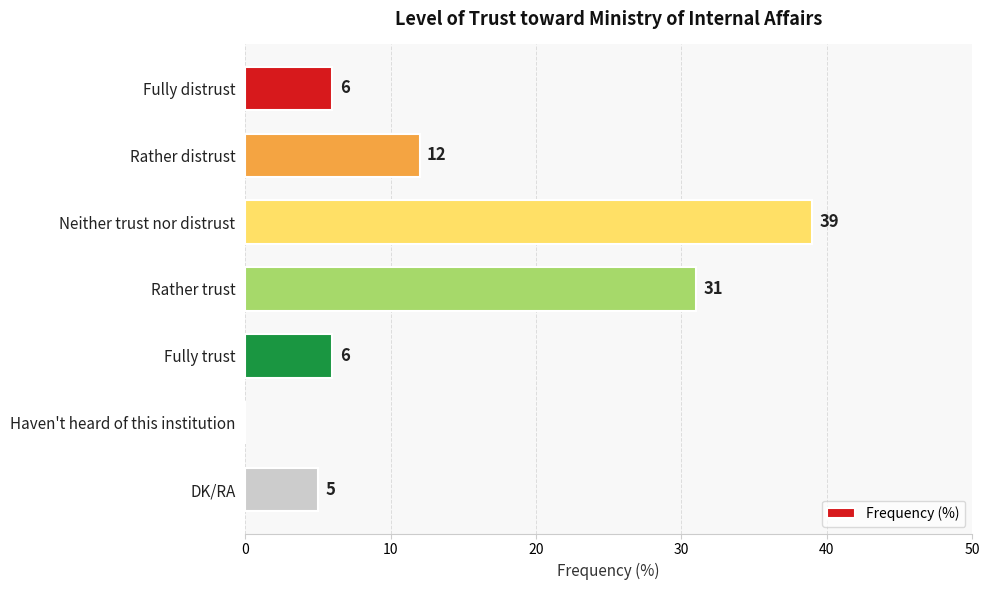

What is the sum of the values at Neither trust nor distrust and DK/RA?

44